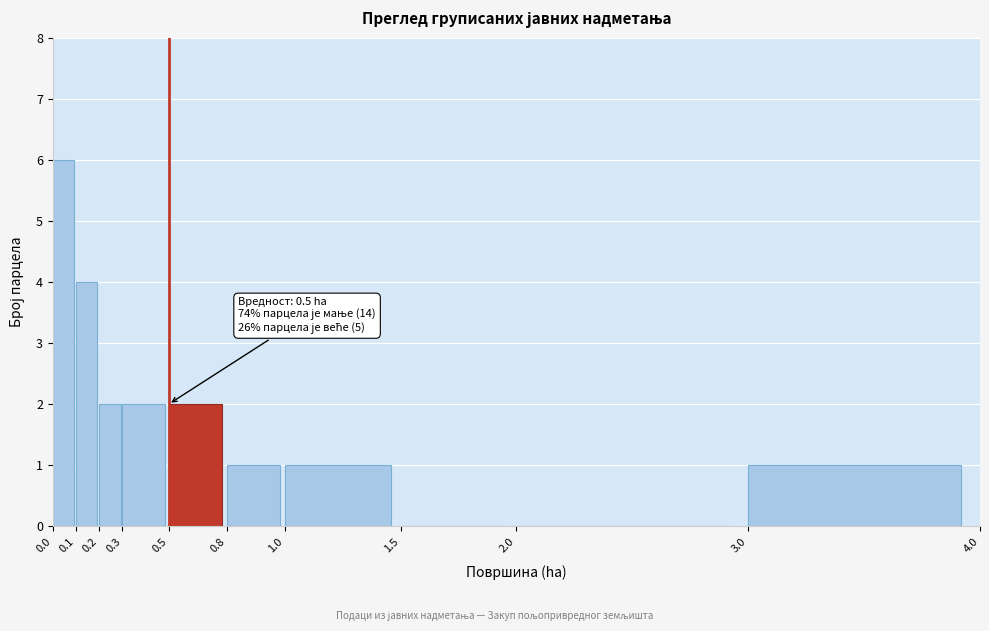

Reading left to right, what are all the values shown in this chart?

0.0=6	0.1=4	0.2=2	0.3=2	0.5=2	0.8=1	1.0=1	1.5=0	2.0=0	3.0=1